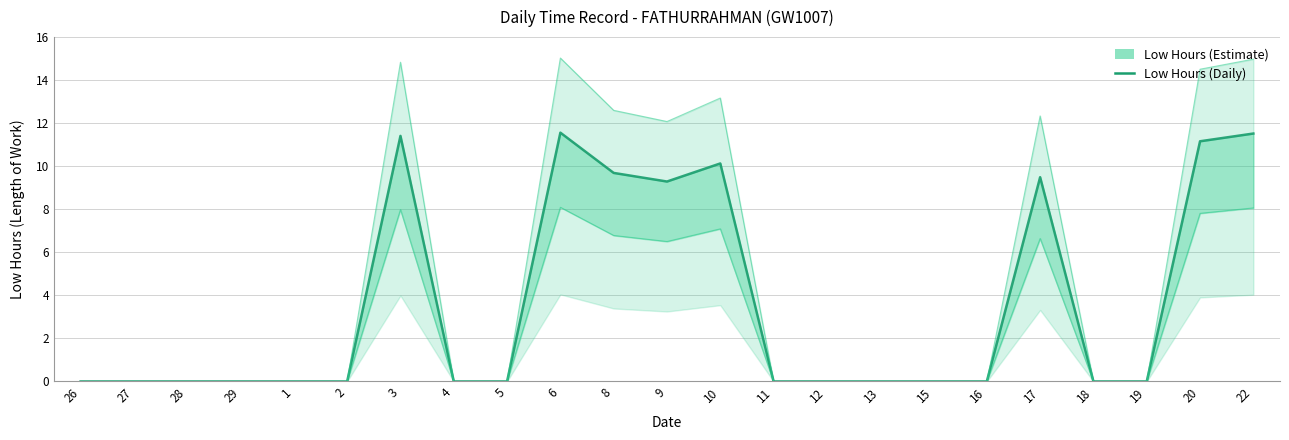

What is the sum of the values at 13 and 20?

11.2